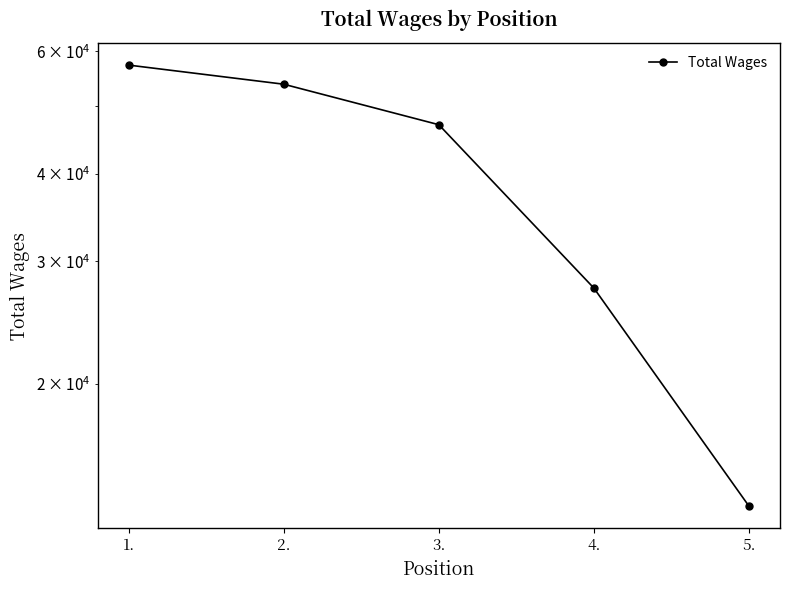

What is the sum of the values at 2. and 3.?

100883